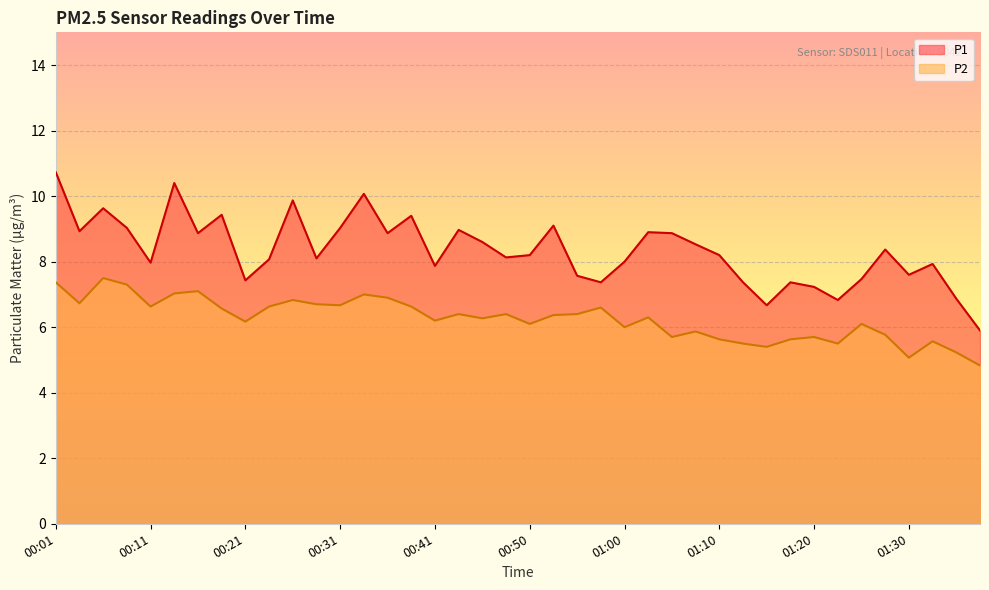

What is the label of the 23rd point from the right?

00:43